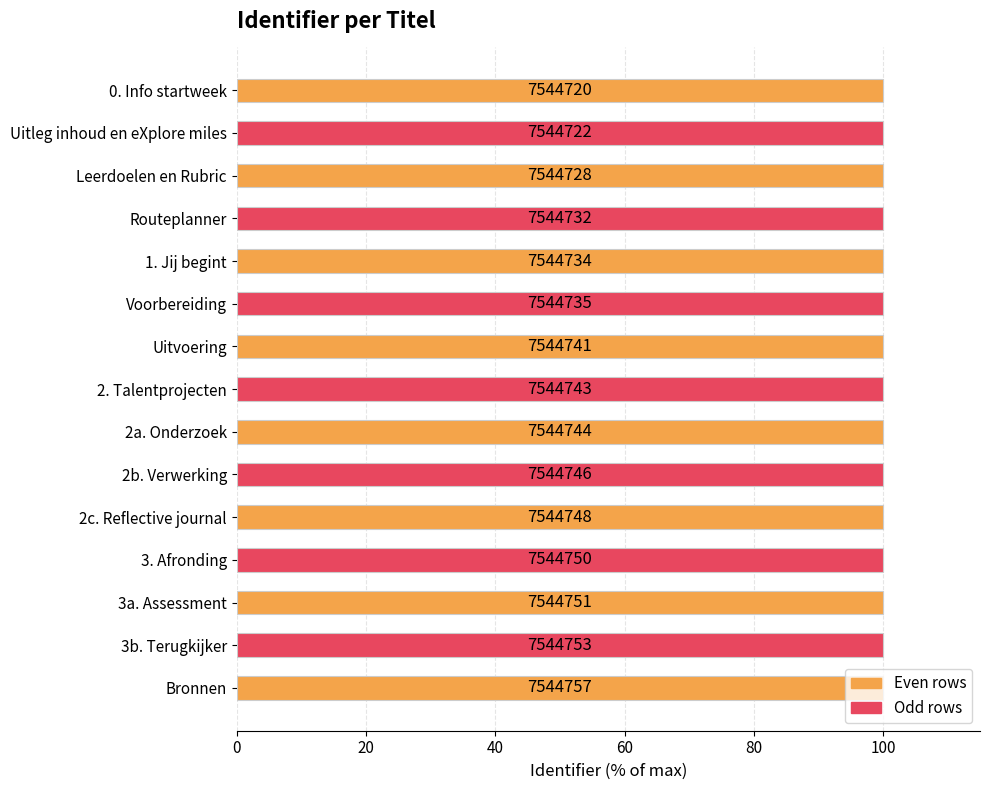

Does the chart contain stacked bars?

No